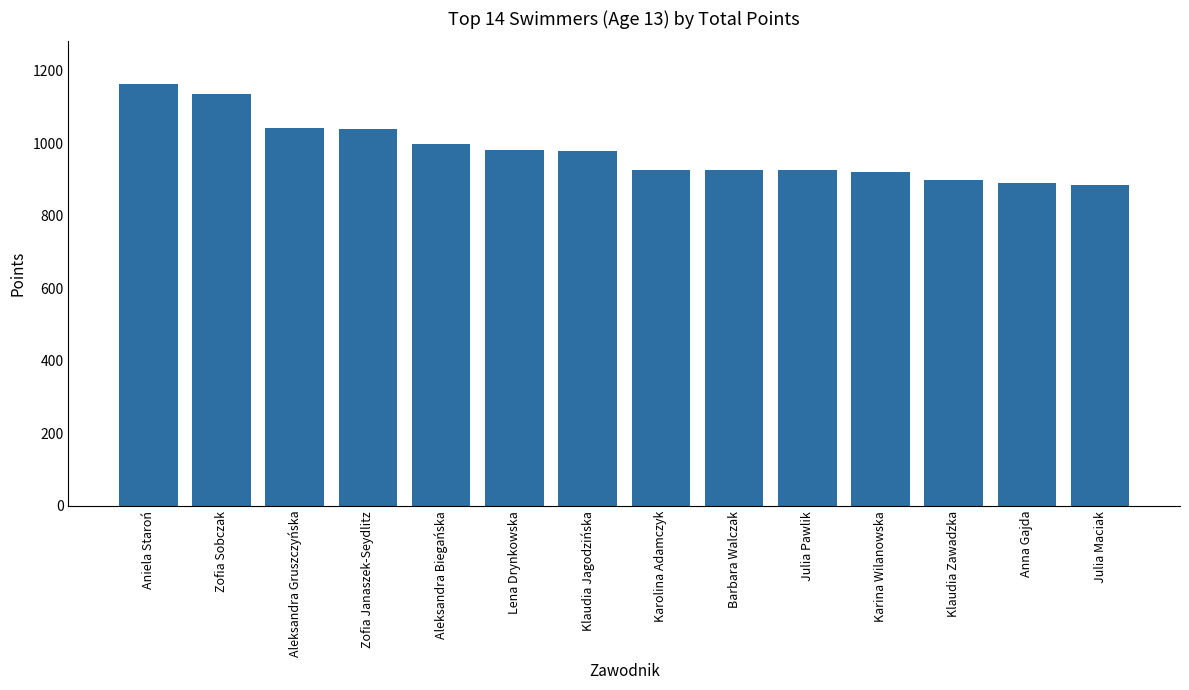

What is the smallest value displayed?

884